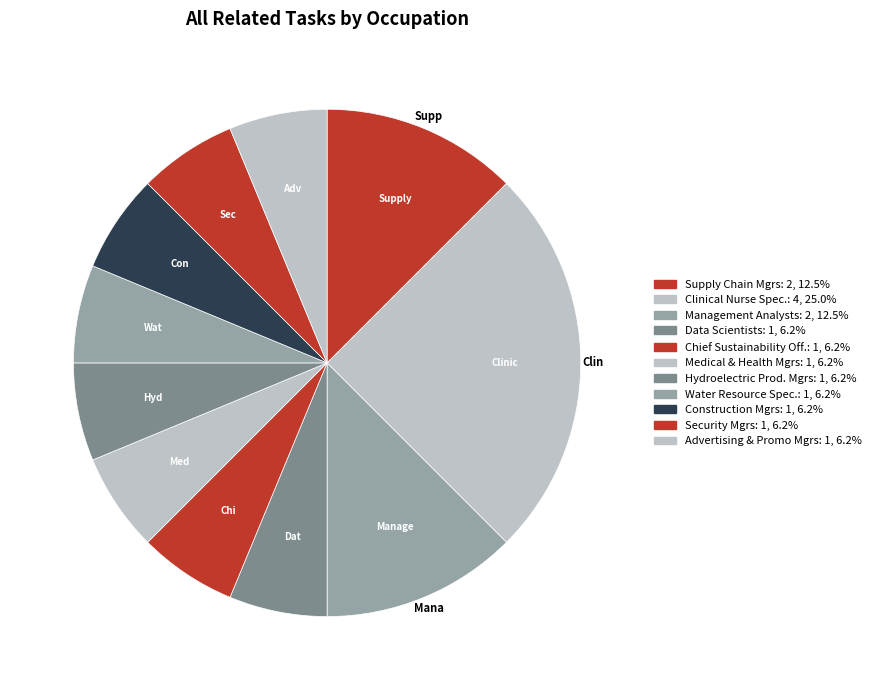

How many slices are in this pie chart?

11